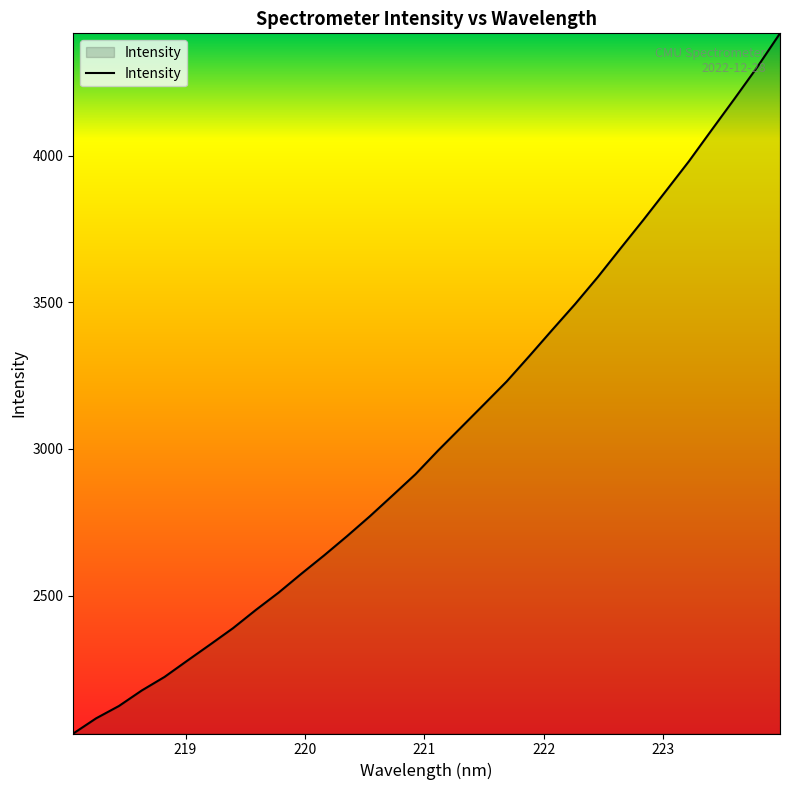

What is the minimum value shown in the chart?

2029.6